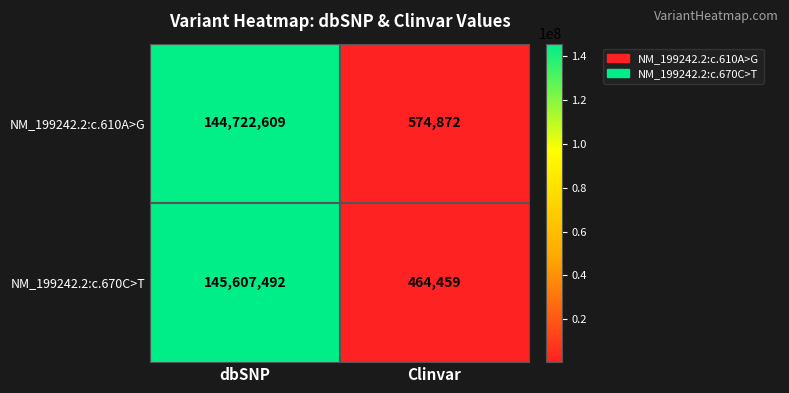

Which label corresponds to the largest value in the chart?

dbSNP